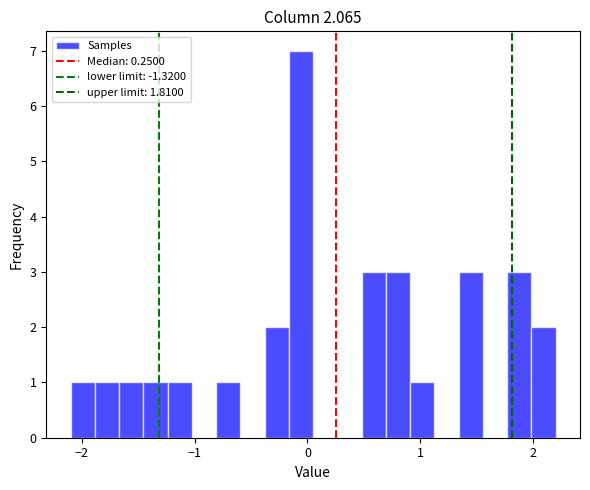

Read against the x-axis, roughly where is the centre of the tallest bar?

-0.1